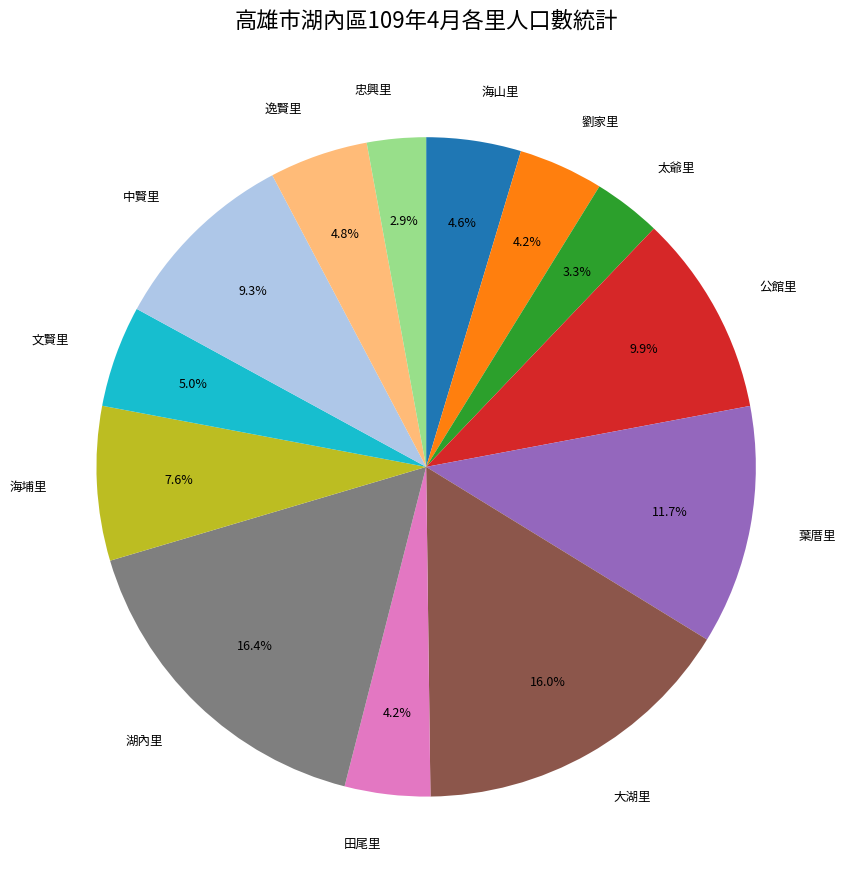

Is there any slice that represents more than half of the pie?

No